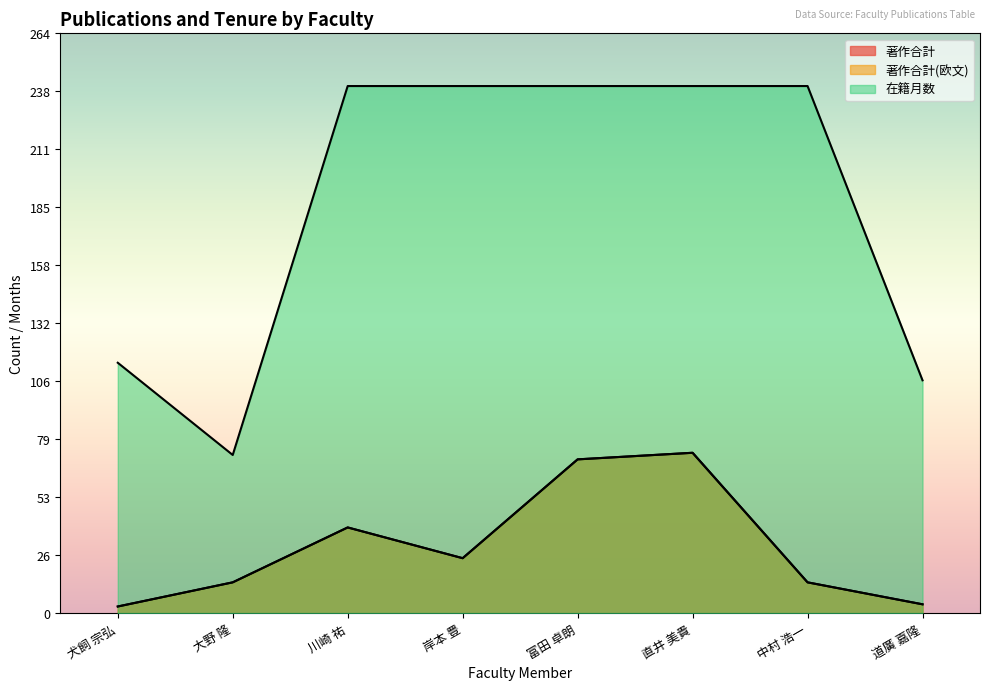

At 犬飼 宗弘, list the series in order from largest to smallest.

在籍月数, 著作合計, 著作合計(欧文)